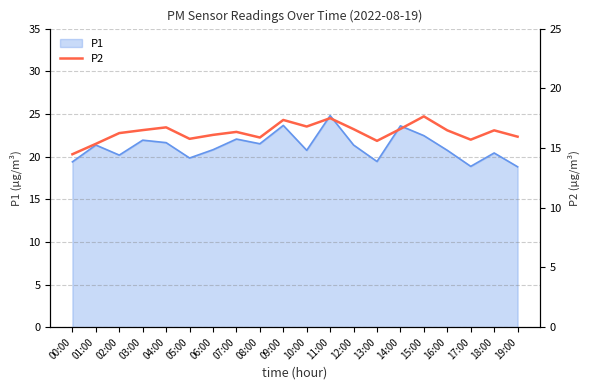

Reading left to right, extract all data points from this chart.

00:00=14.5	01:00=15.3	02:00=16.2	03:00=16.5	04:00=16.7	05:00=15.8	06:00=16.1	07:00=16.4	08:00=15.9	09:00=17.4	10:00=16.8	11:00=17.5	12:00=16.6	13:00=15.6	14:00=16.6	15:00=17.6	16:00=16.5	17:00=15.7	18:00=16.5	19:00=15.9